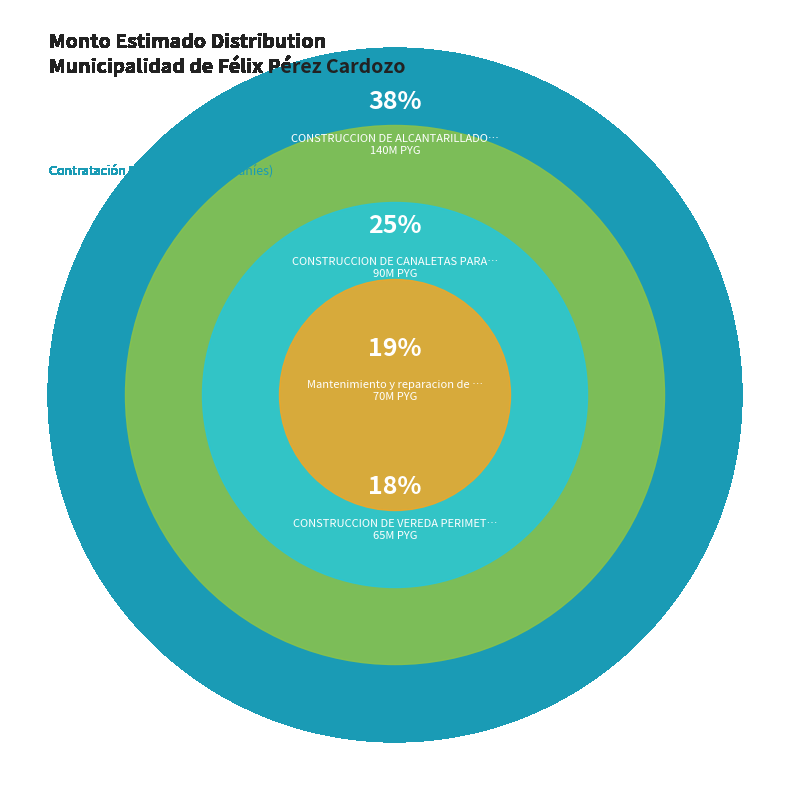

What is the largest slice in the pie chart?

CONSTRUCCION DE ALCANTARILLADO Y OBRAS